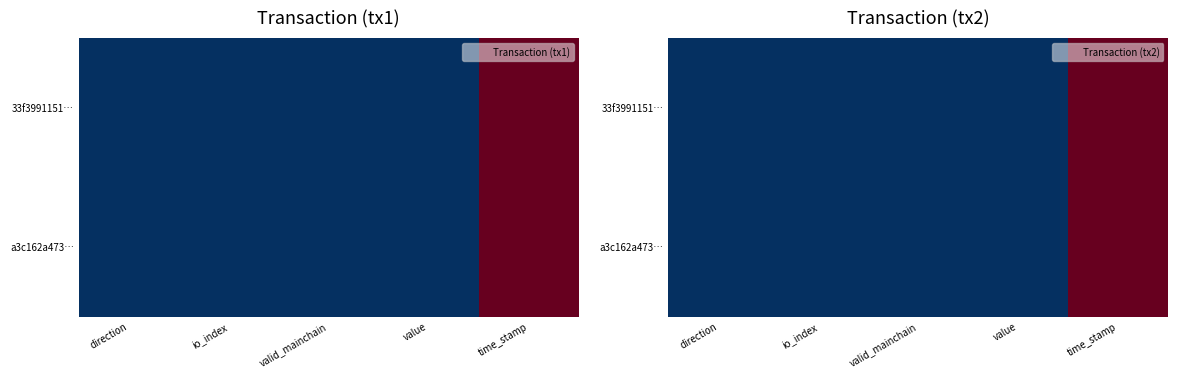

Count the number of data series in this chart.

2